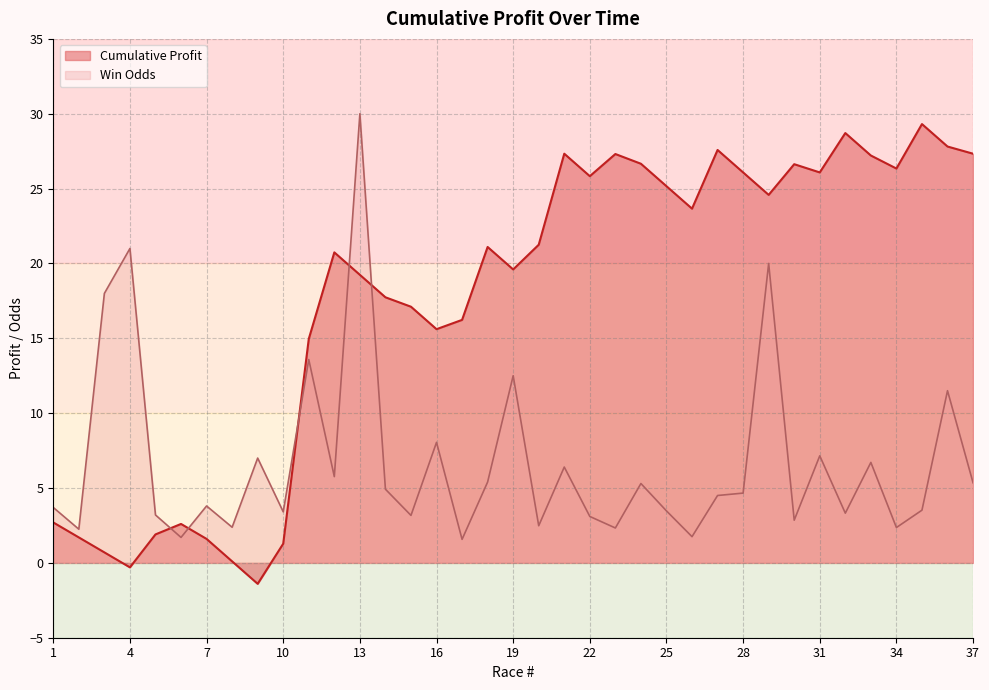

Which series has the widest spread of values?

Cumulative Profit